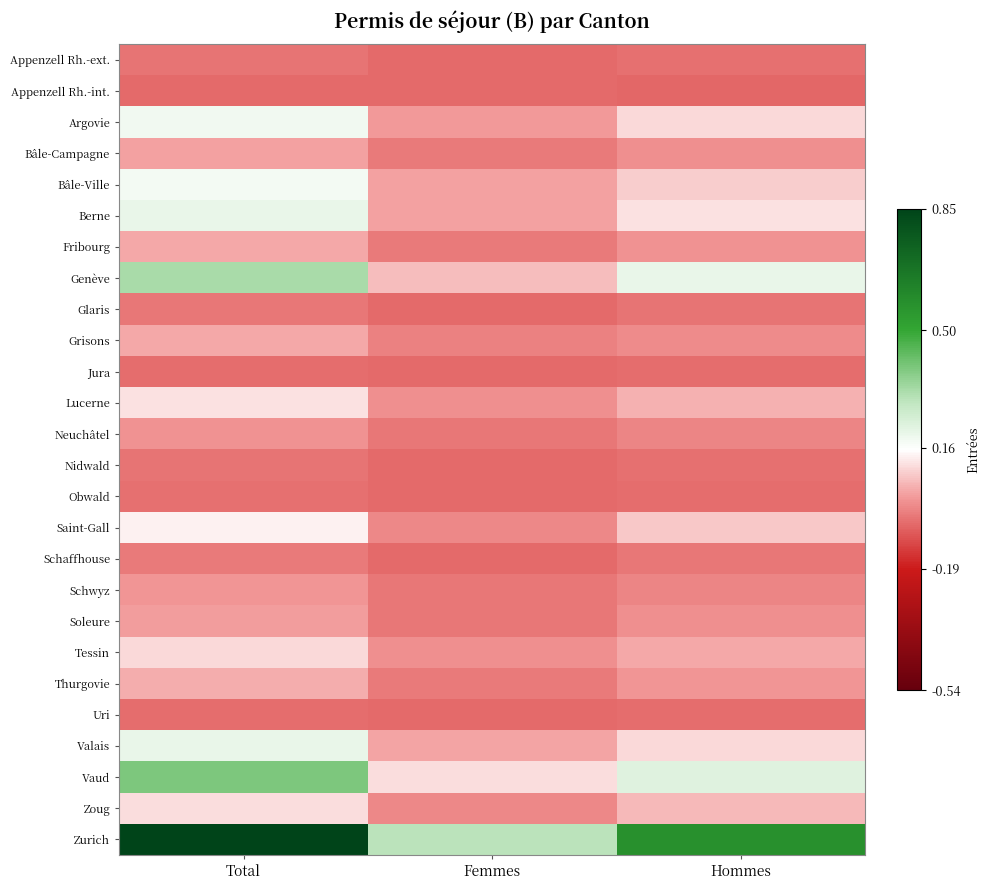

Reading left to right, list all the values displayed in this chart.

Appenzell Rh.-ext.: Total=-0.0	Femmes=-0.1	Hommes=-0.0
Appenzell Rh.-int.: Total=-0.1	Femmes=-0.1	Hommes=-0.1
Argovie: Total=0.2	Femmes=0.0	Hommes=0.1
Bâle-Campagne: Total=0.0	Femmes=-0.0	Hommes=-0.0
Bâle-Ville: Total=0.2	Femmes=0.0	Hommes=0.1
Berne: Total=0.2	Femmes=0.0	Hommes=0.1
Fribourg: Total=0.0	Femmes=-0.0	Hommes=0.0
Genève: Total=0.3	Femmes=0.1	Hommes=0.2
Glaris: Total=-0.0	Femmes=-0.1	Hommes=-0.0
Grisons: Total=0.0	Femmes=-0.0	Hommes=-0.0
Jura: Total=-0.1	Femmes=-0.1	Hommes=-0.1
Lucerne: Total=0.1	Femmes=-0.0	Hommes=0.0
Neuchâtel: Total=0.0	Femmes=-0.0	Hommes=-0.0
Nidwald: Total=-0.0	Femmes=-0.1	Hommes=-0.1
Obwald: Total=-0.1	Femmes=-0.1	Hommes=-0.1
Saint-Gall: Total=0.1	Femmes=-0.0	Hommes=0.1
Schaffhouse: Total=-0.0	Femmes=-0.1	Hommes=-0.0
Schwyz: Total=0.0	Femmes=-0.0	Hommes=-0.0
Soleure: Total=0.0	Femmes=-0.0	Hommes=0.0
Tessin: Total=0.1	Femmes=-0.0	Hommes=0.0
Thurgovie: Total=0.0	Femmes=-0.0	Hommes=0.0
Uri: Total=-0.1	Femmes=-0.1	Hommes=-0.1
Valais: Total=0.2	Femmes=0.0	Hommes=0.1
Vaud: Total=0.4	Femmes=0.1	Hommes=0.2
Zoug: Total=0.1	Femmes=-0.0	Hommes=0.1
Zurich: Total=0.9	Femmes=0.3	Hommes=0.6